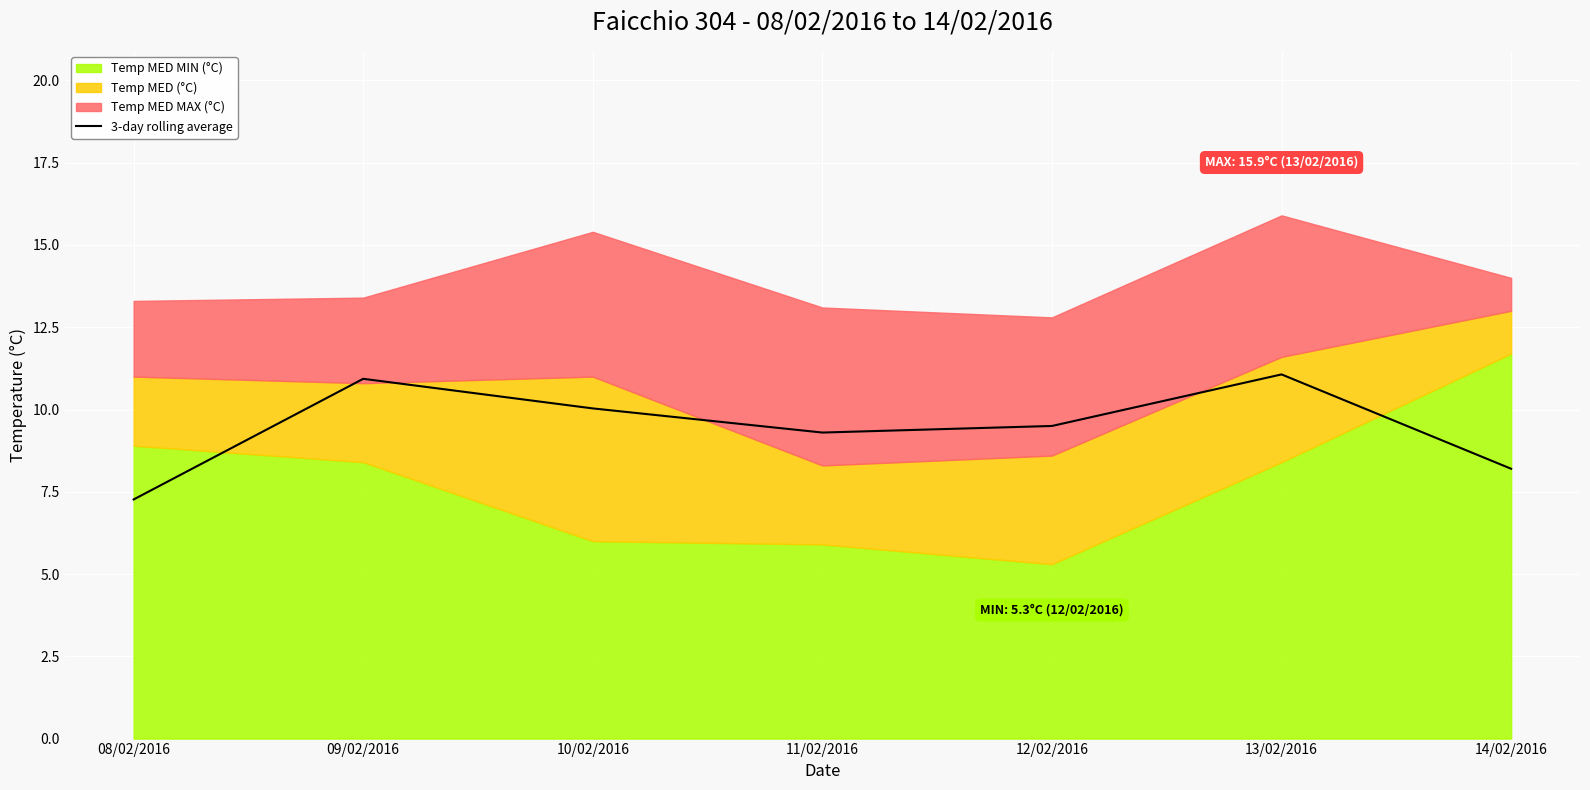

The value at 13/02/2016 is 11.1. True or false?

True